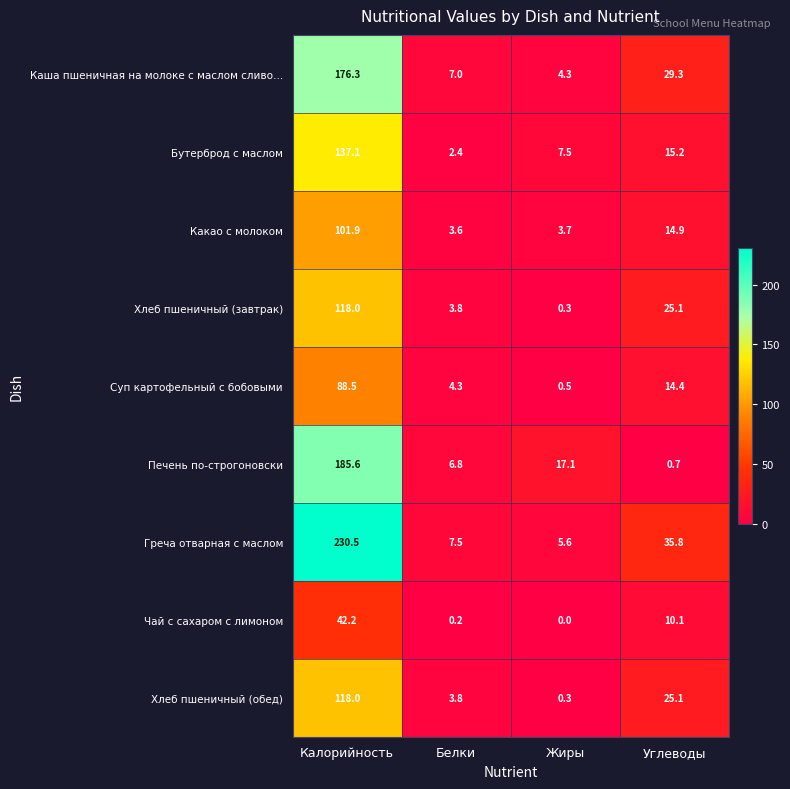

What is the spread (max minus min) of values at Белки?

7.3